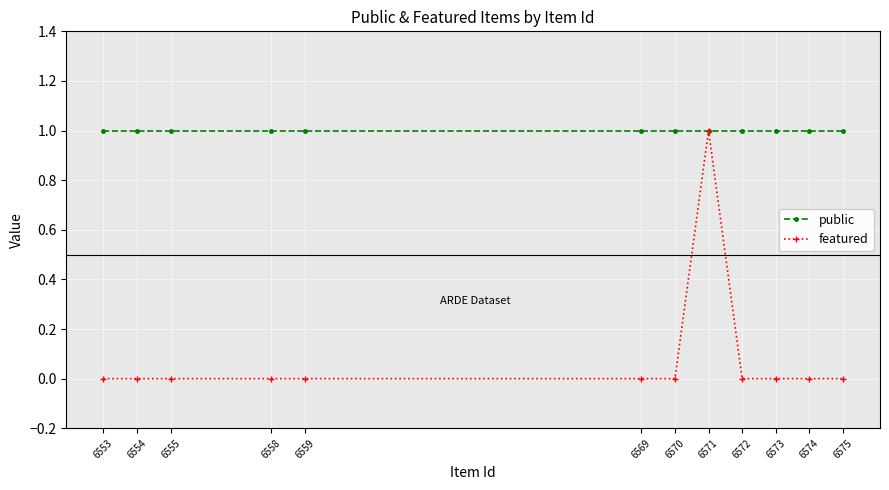

True or false: public has a value of 1 at 6575.

True